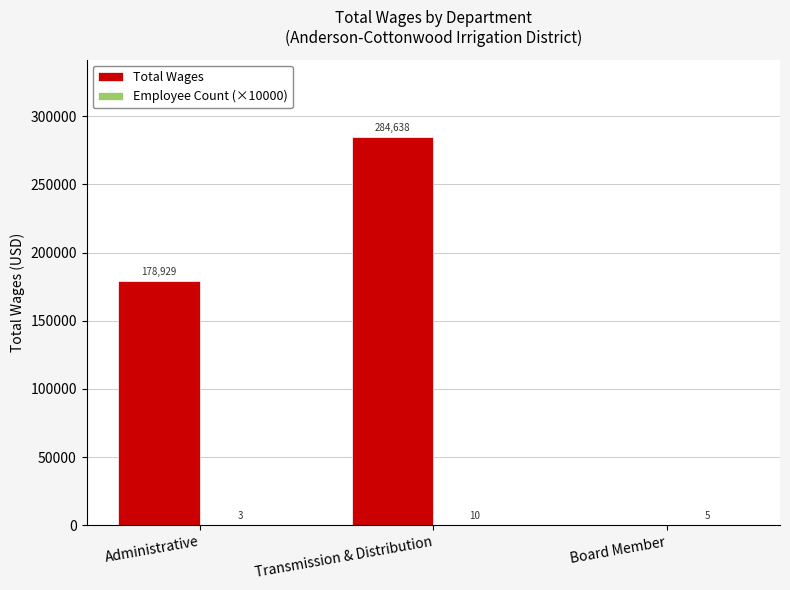

At which label does Total Wages reach its peak?

Transmission & Distribution